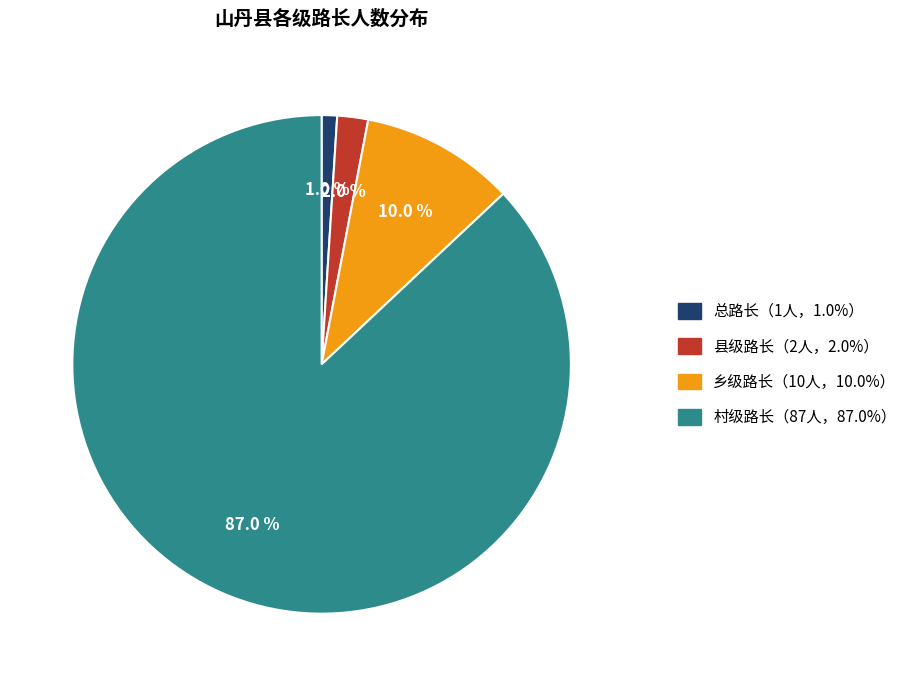

Is there a majority slice in this chart?

Yes